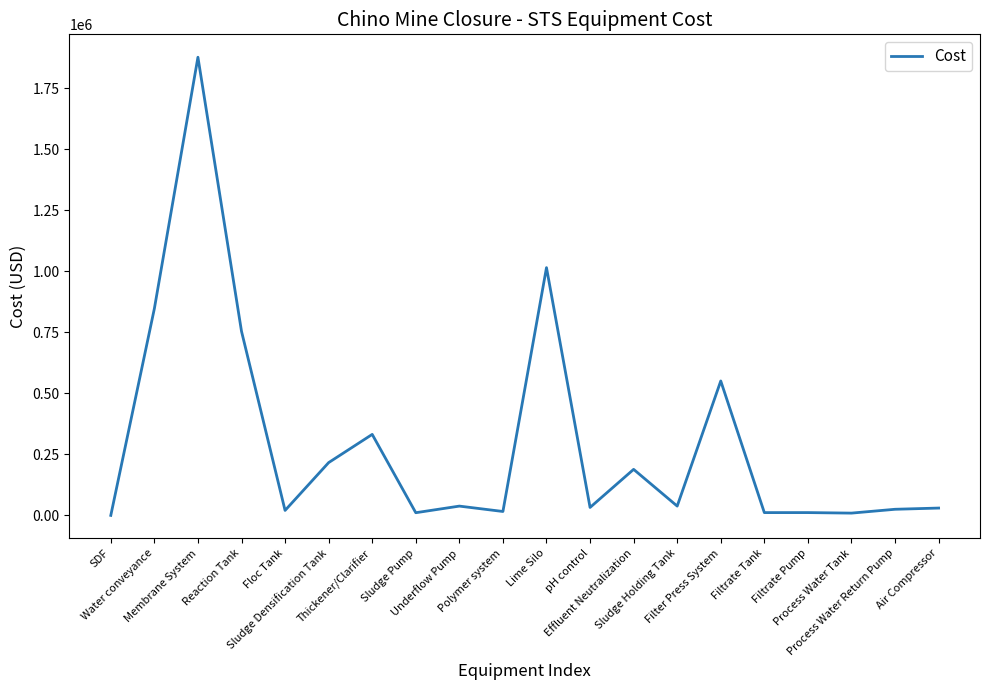

Between Water conveyance and Floc Tank, which is larger?

Water conveyance